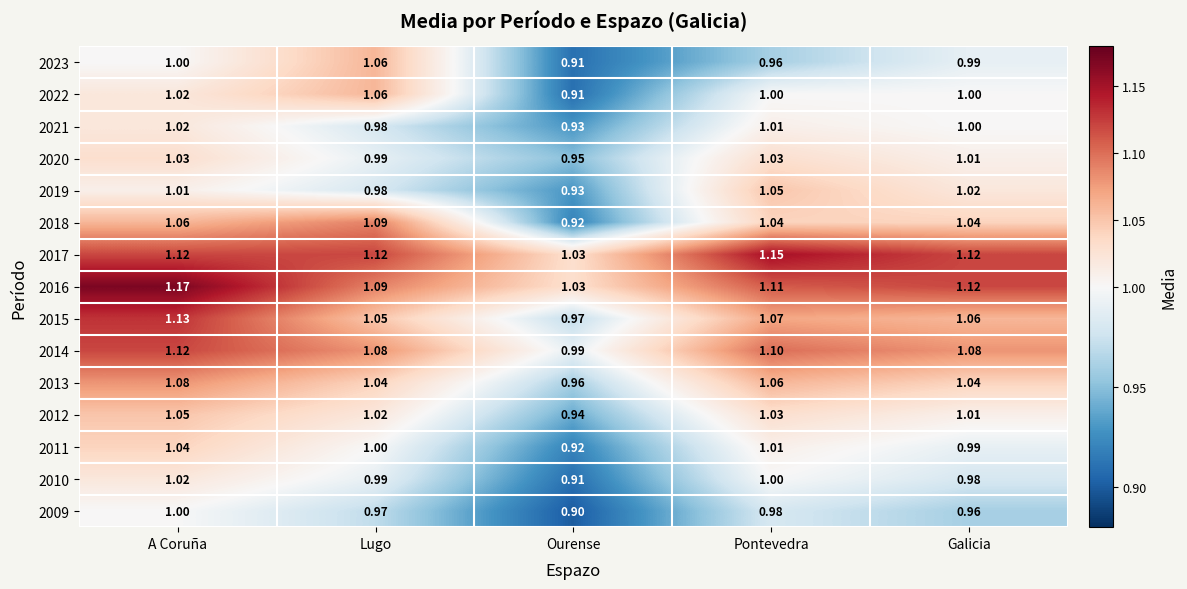

At how many categories does at least one series exceed 1?

5